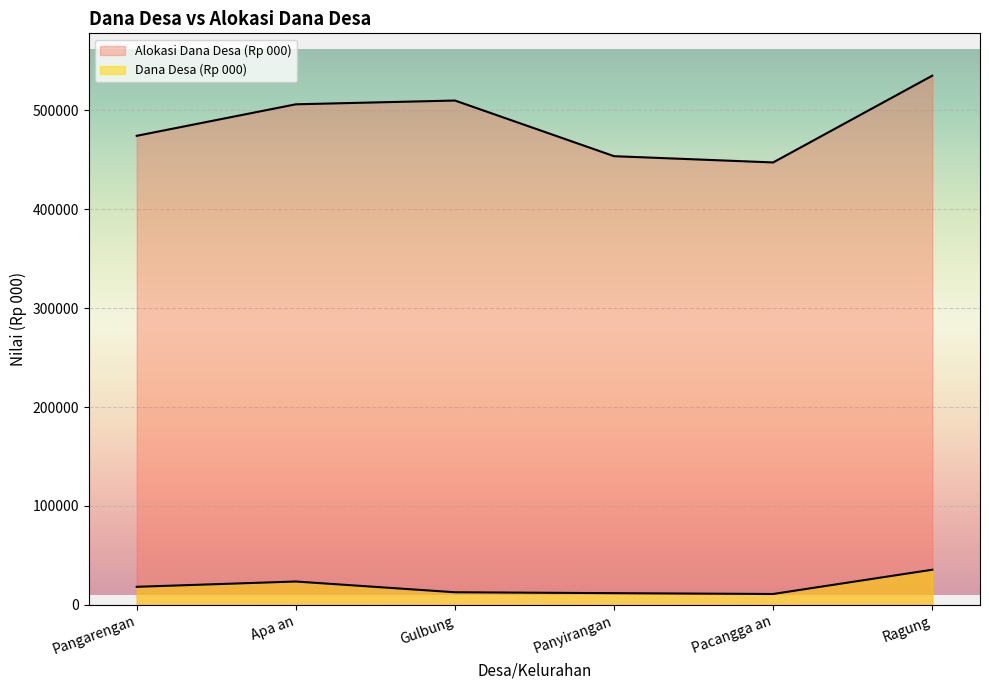

Which series has the largest range (max minus min)?

Alokasi Dana Desa (Rp 000)